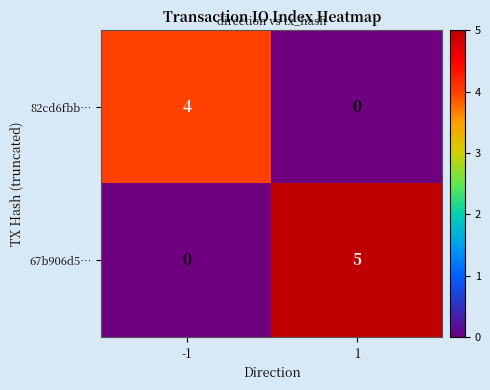

How many series are shown in this chart?

2